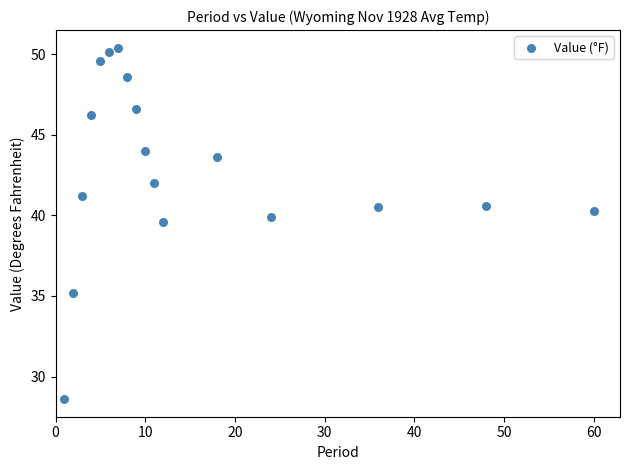

What is the range of X values (max minus min)?

59.0